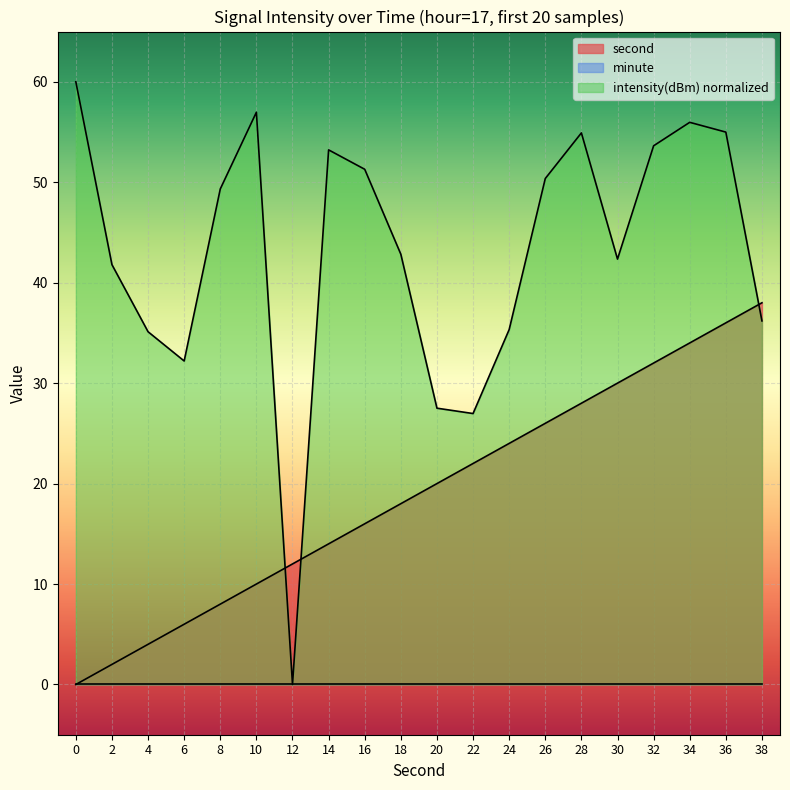

True or false: second and intensity cross at least once.

True